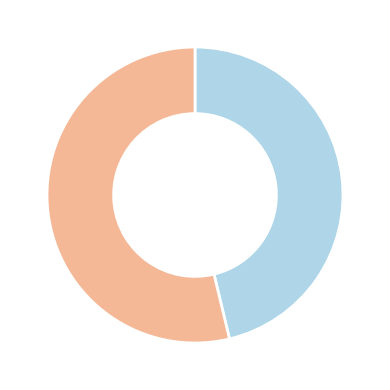

Is there any slice that represents more than half of the pie?

Yes